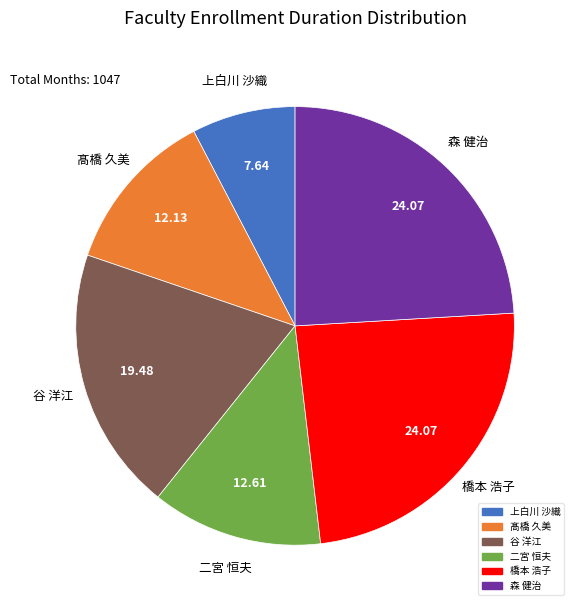

Does any single category account for the majority?

No